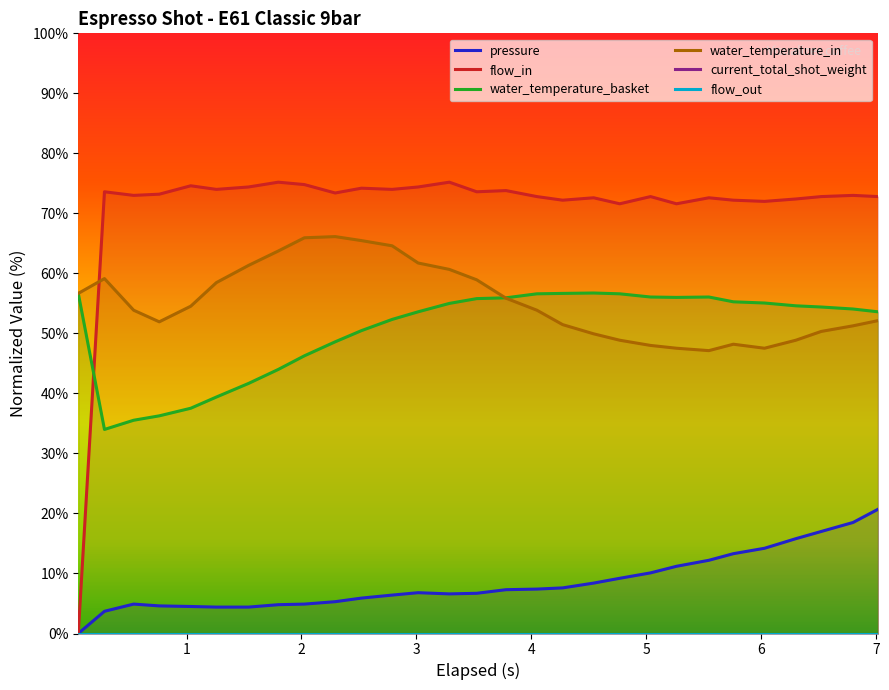

How many times do water_temperature_in and flow_in cross each other?

1